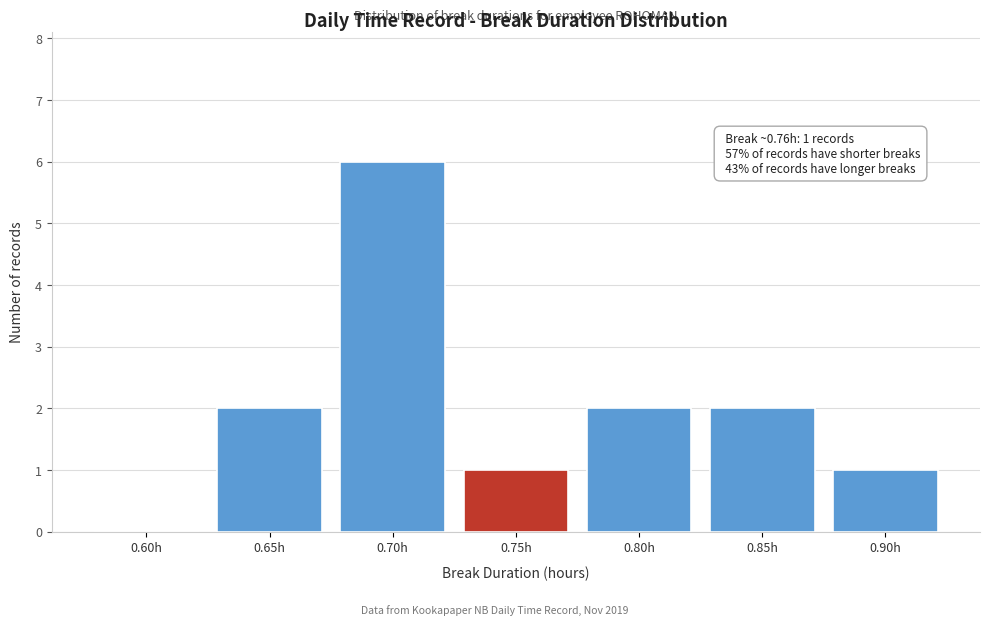

Reading right to left, list all the values displayed in this chart.

0.90h=1	0.85h=2	0.80h=2	0.75h=1	0.70h=6	0.65h=2	0.60h=0